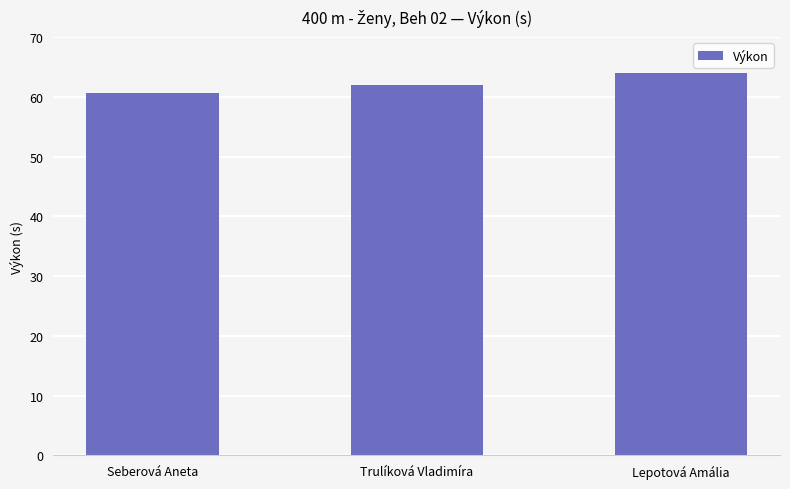

Reading left to right, list all the values displayed in this chart.

60.6	62.0	64.0